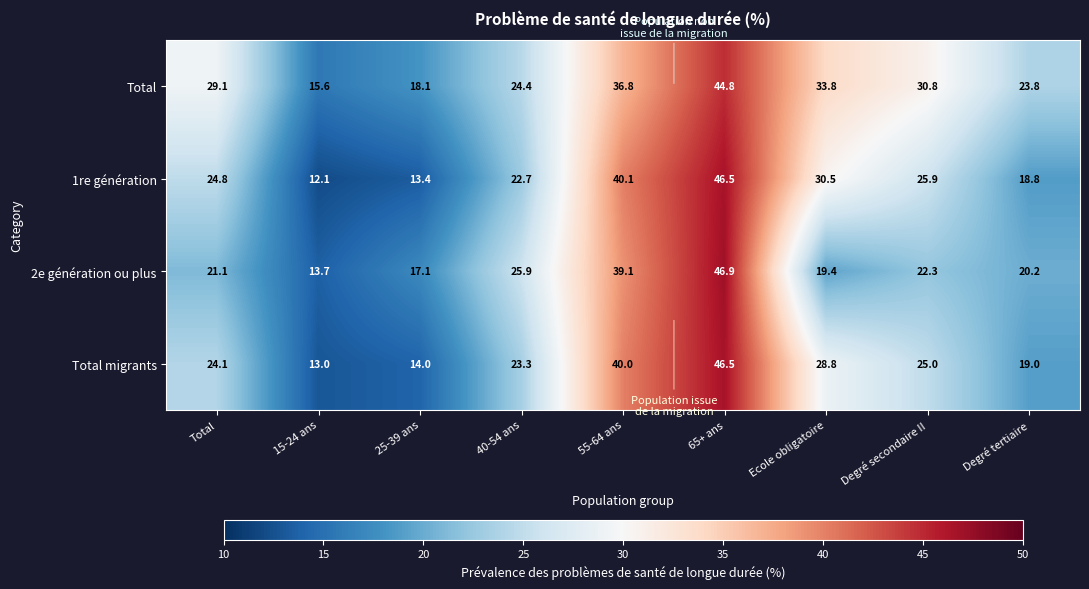

True or false: 2e génération ou plus has a value of 25.9 at 40-54 ans.

True